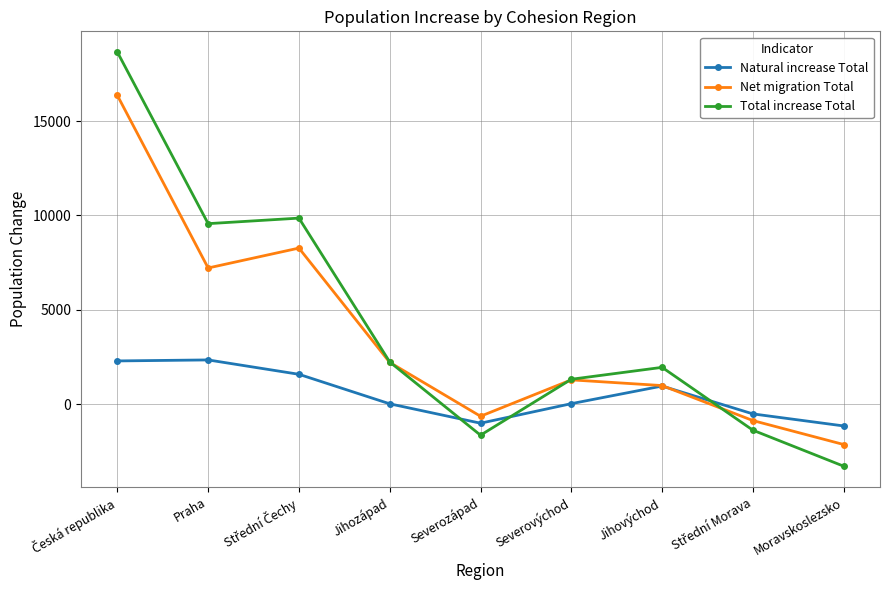

Where is the first local minimum for Net migration Total?

Praha